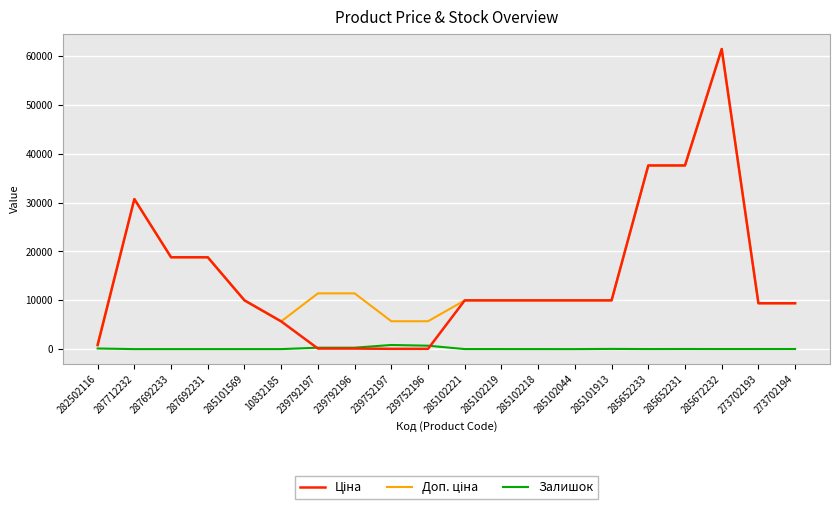

Which label corresponds to the largest value in the chart?

285672232